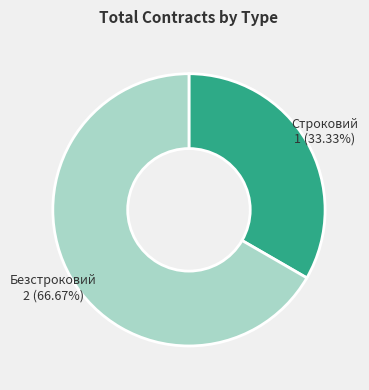

What is the ratio of the value at Безстроковий to the value at Строковий?

2.0